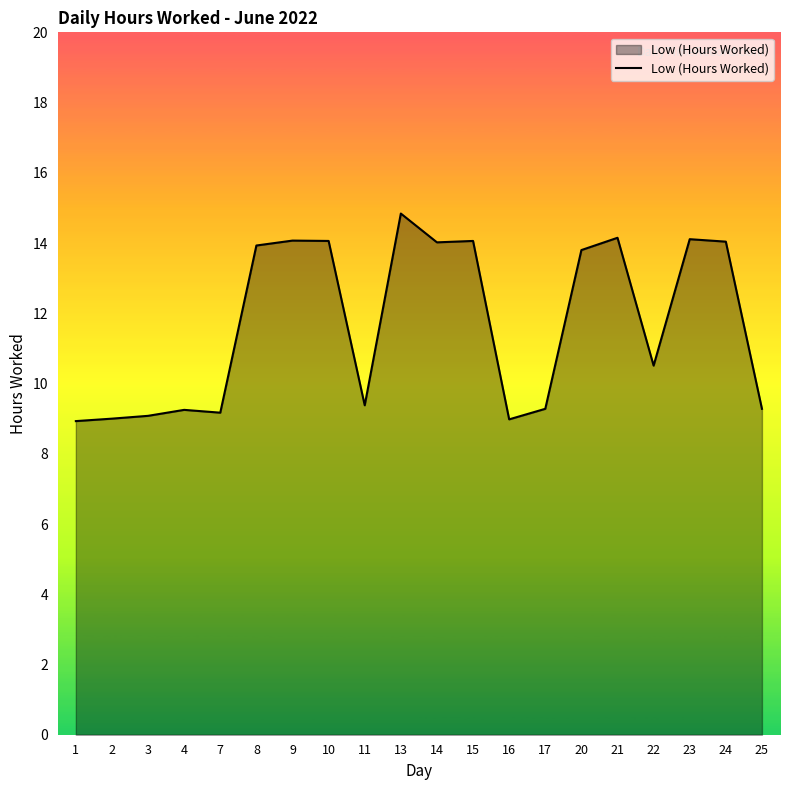

Count the number of data series in this chart.

1